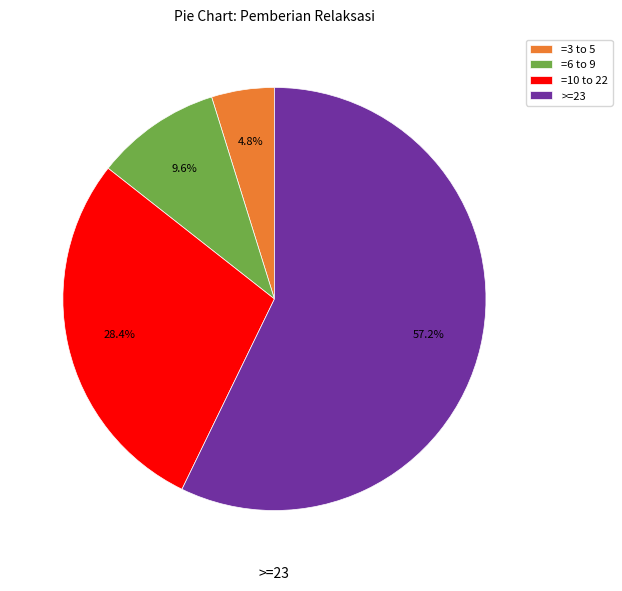

Between =3 to 5 and =10 to 22, which is larger?

=10 to 22